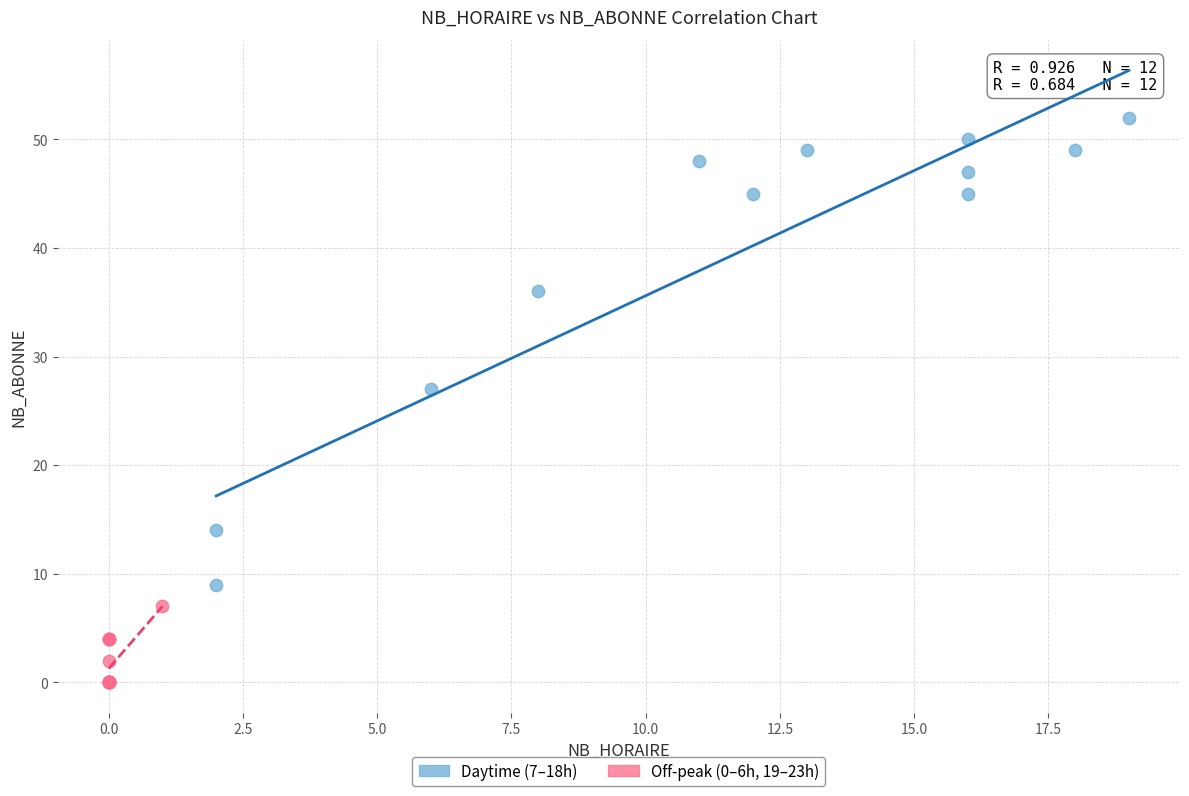

Which series contains the lowest Y value?

Off-peak (0–6h, 19–23h)